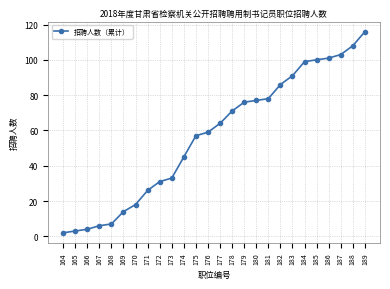

At which label is the value closest to 59?

176